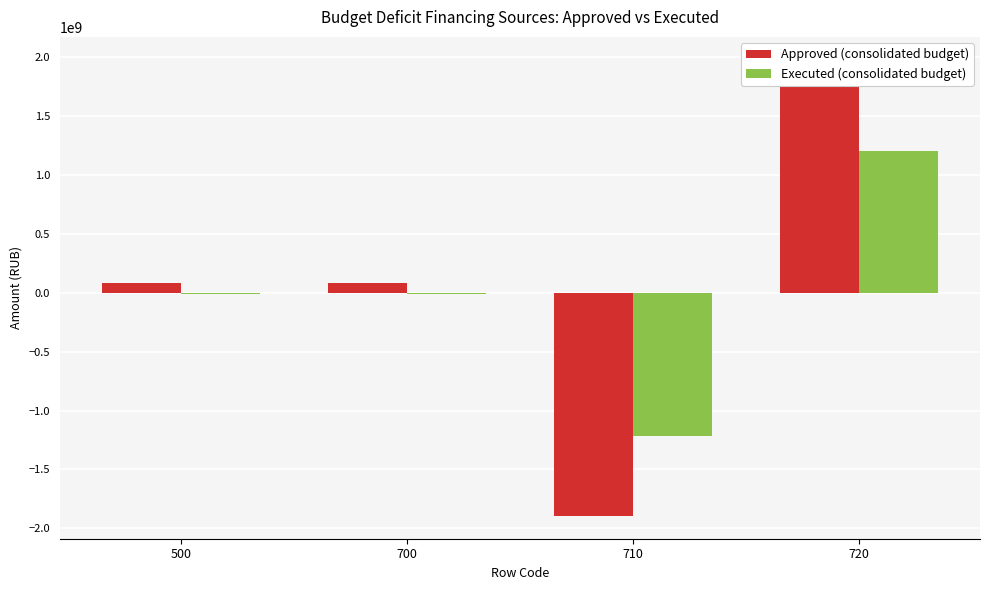

Reading left to right, list all the values displayed in this chart.

Approved (consolidated budget): 500=83061800.0	700=83061800.0	710=-1893917500.0	720=1976979300.0
Executed (consolidated budget): 500=-15234984.9	700=-15234984.9	710=-1217243335.4	720=1202008350.5